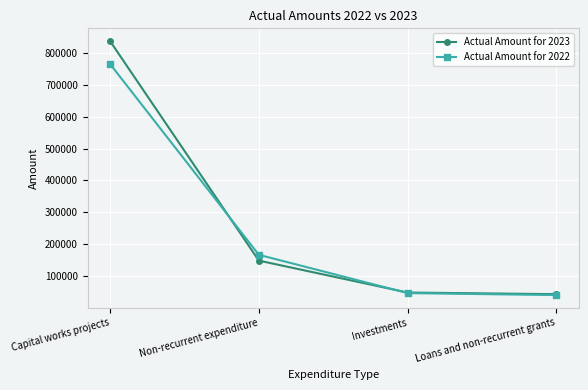

Reading left to right, list all the values displayed in this chart.

Actual Amount for 2023: 837306	148157	47923	42792
Actual Amount for 2022: 765396	166338	46167	39937